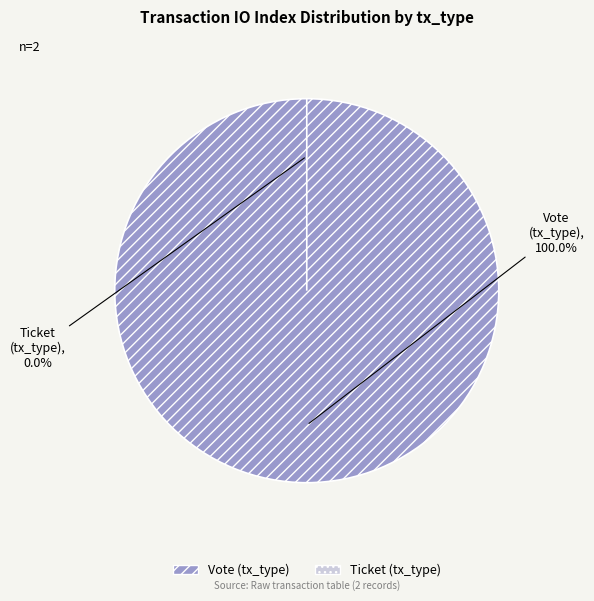

To the nearest percent, what is the average slice percentage?

50%